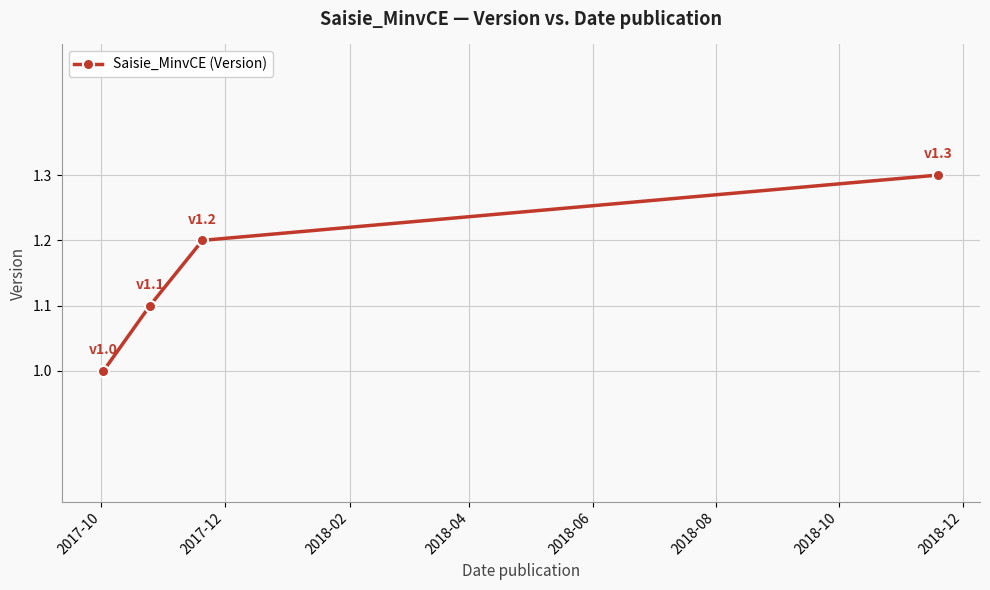

What is the greatest value displayed?

1.3